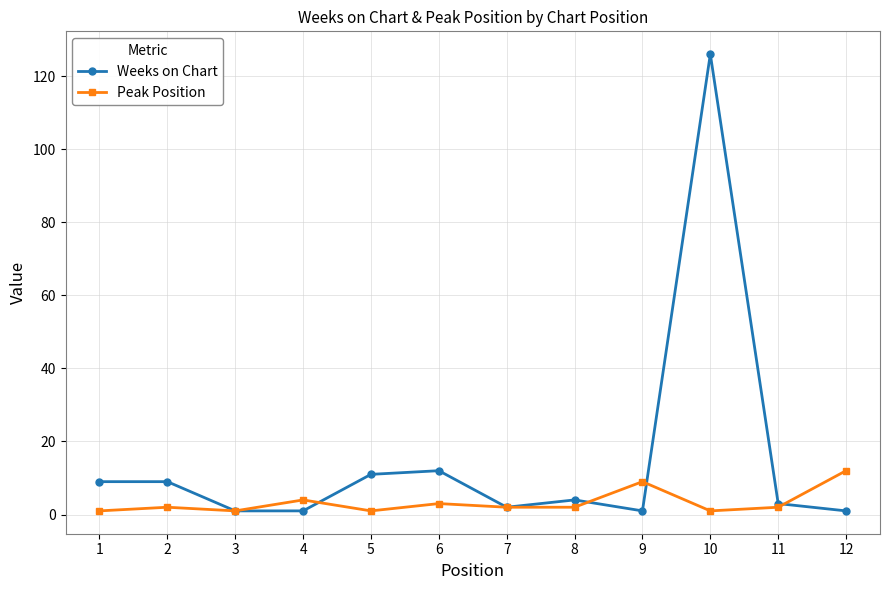

True or false: Peak Position and Weeks on Chart intersect in this chart.

True